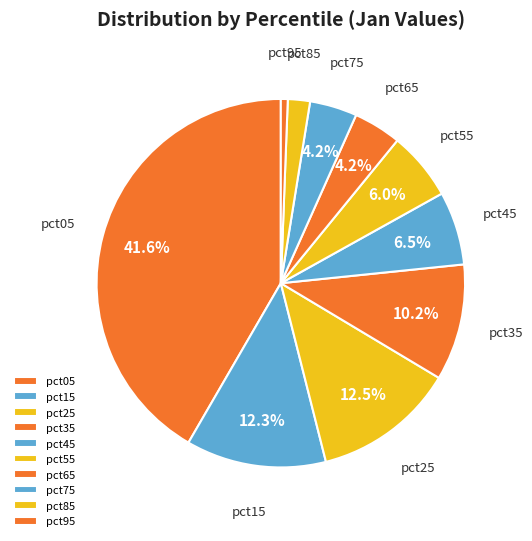

How many slices are in this pie chart?

10